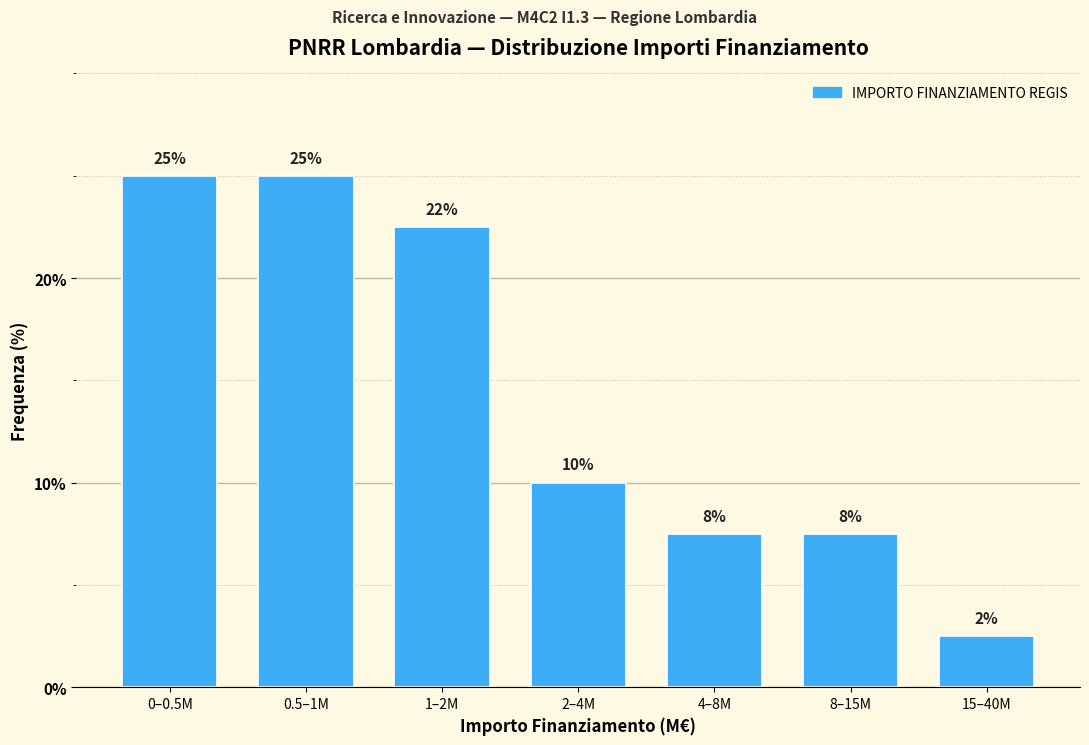

Are the bars horizontal?

No